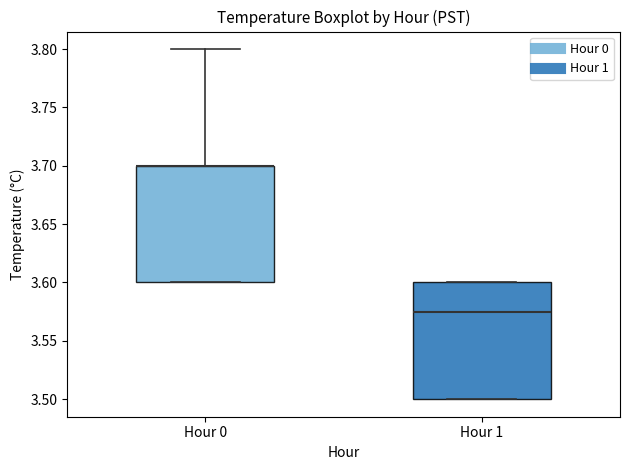

Where is the upper edge of the box for Hour 1 on the y-axis? The values are not printed on the chart, so give them approximately, as read against the axis.

3.600